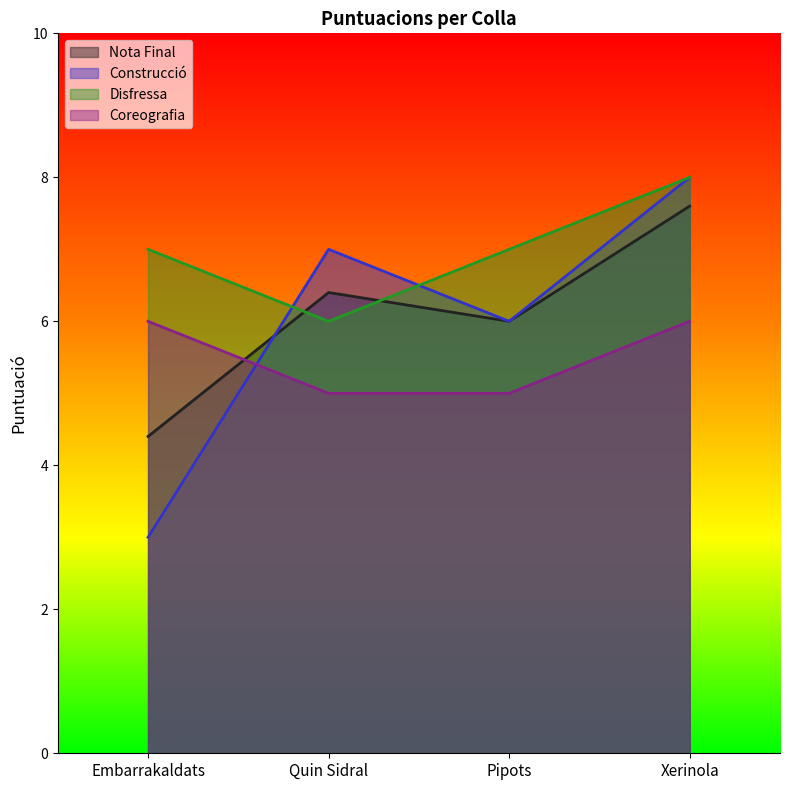

What is the sum of all Construcció values?

24.0